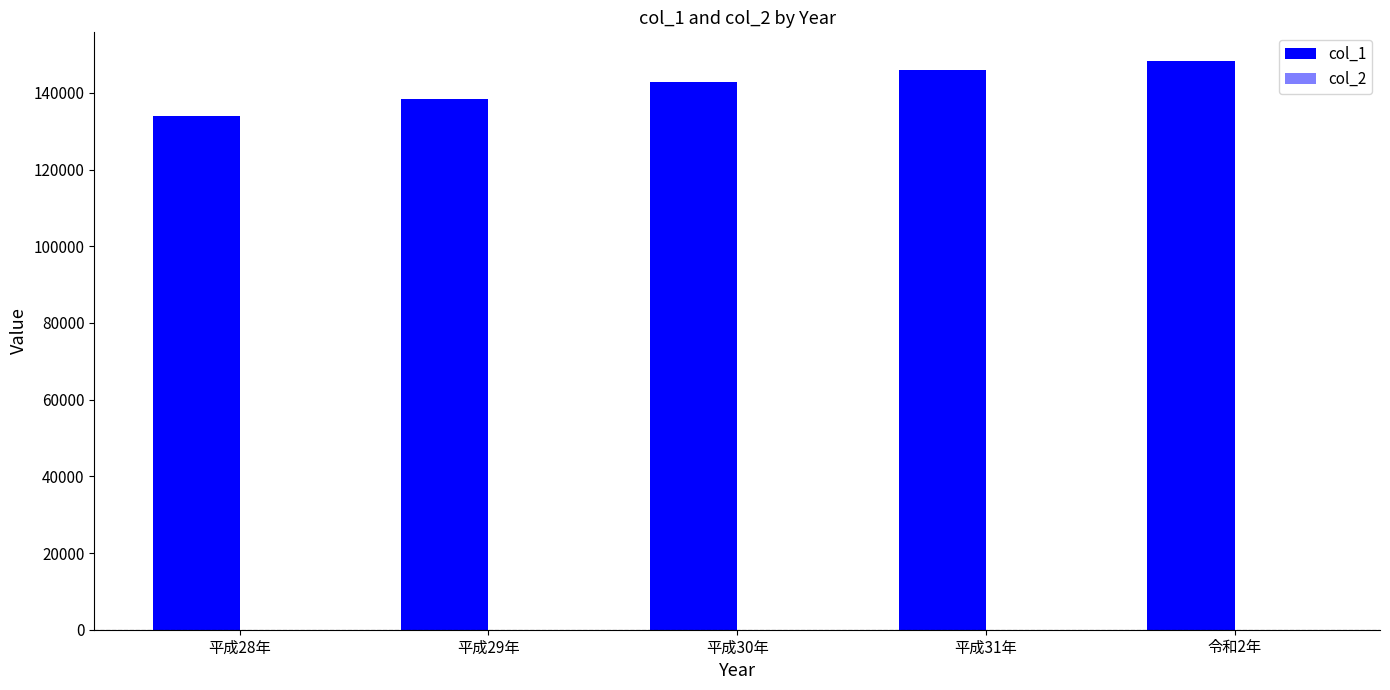

How many categories are shown in the chart?

5